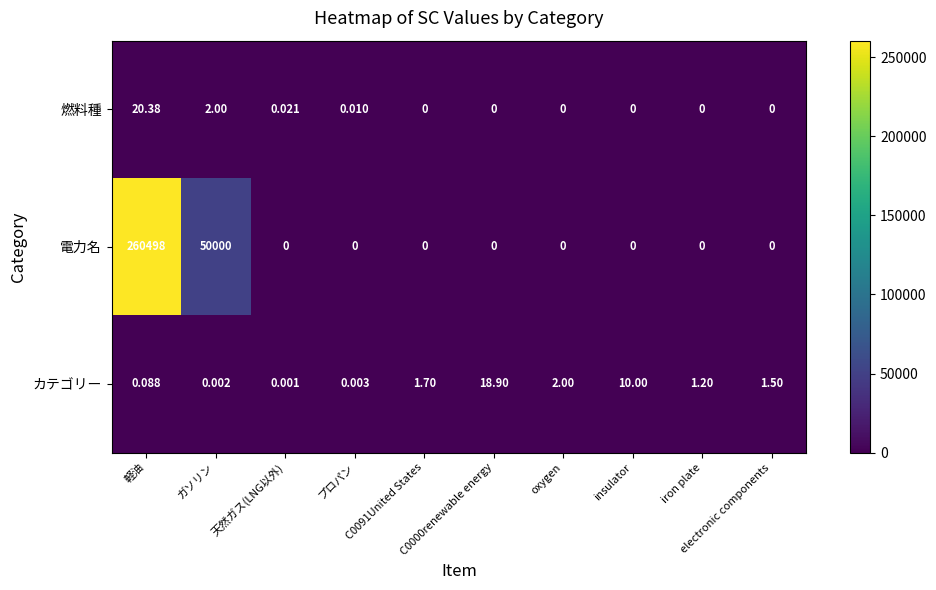

Count the number of categories in the chart.

10